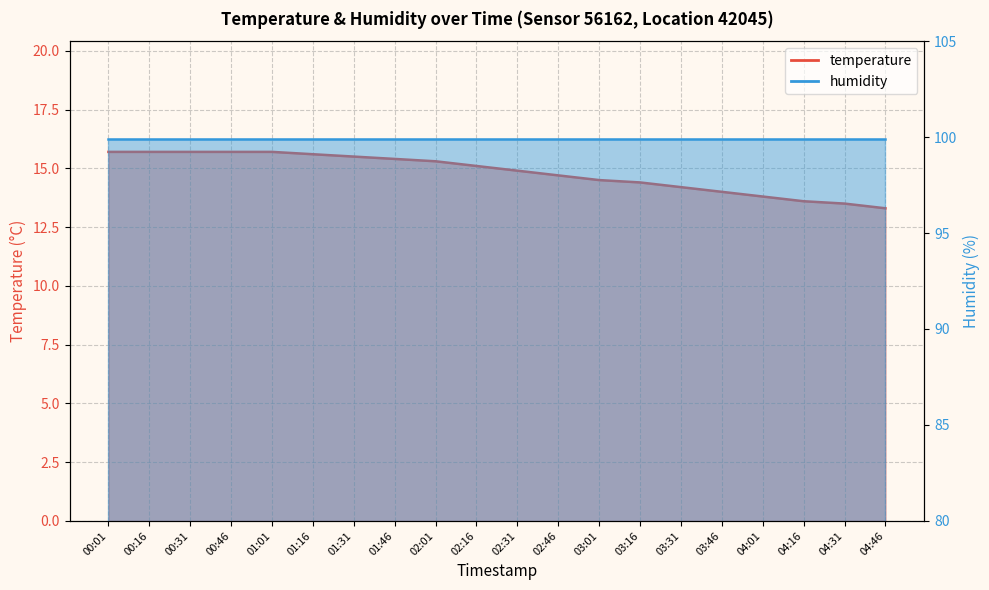

What is the difference between the maximum and minimum values?

2.4